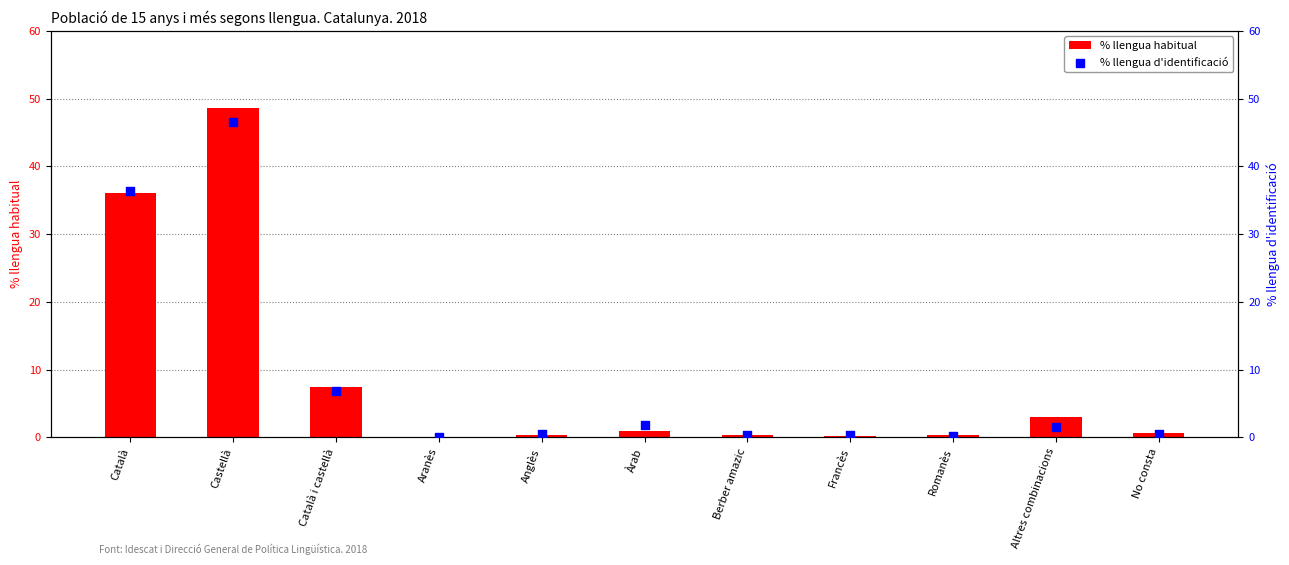

Which series reaches the minimum Y coordinate?

% llengua habitual